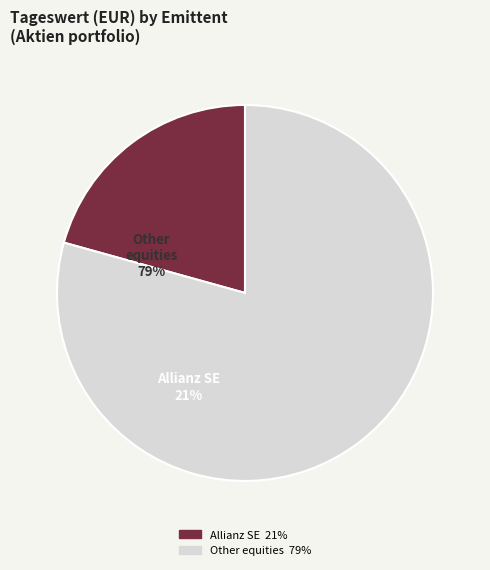

Is there any slice that represents more than half of the pie?

Yes